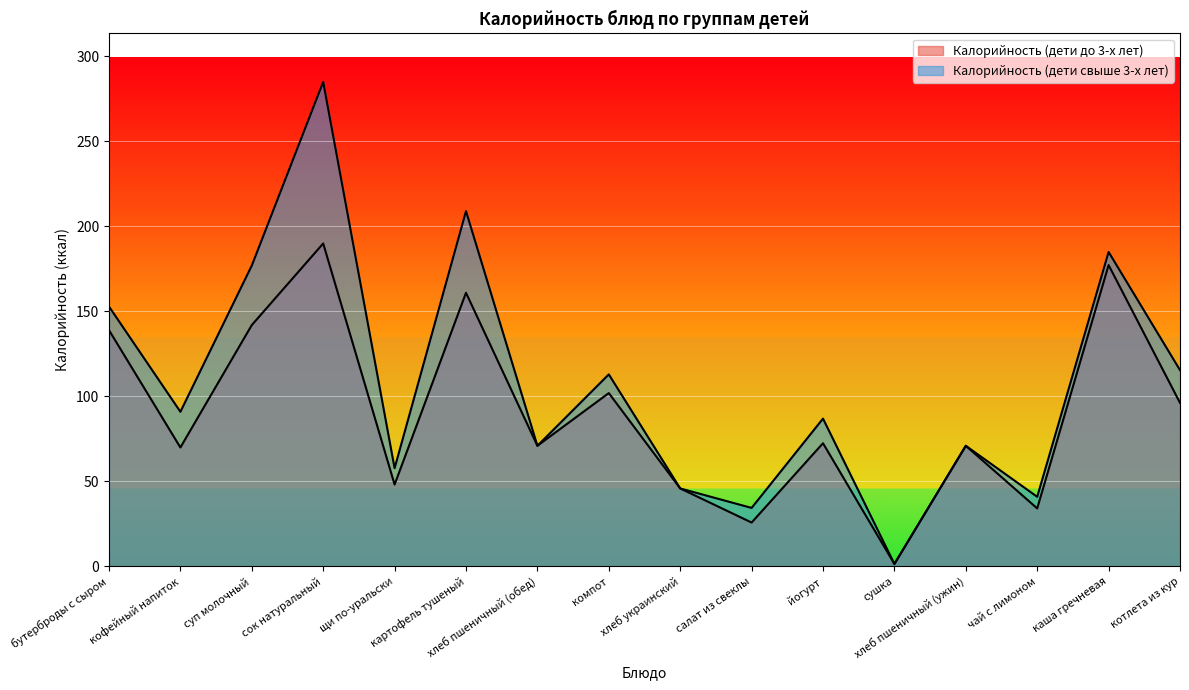

Which series has the widest spread of values?

Калорийность (дети свыше 3-х лет)